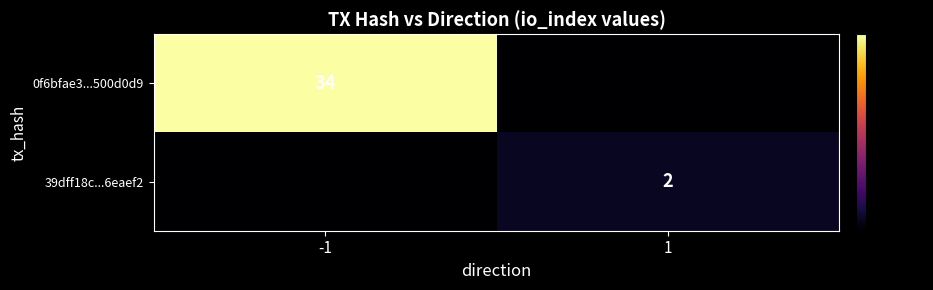

The 0f6bfae3...500d0d9 series shows 21 at -1. True or false?

False